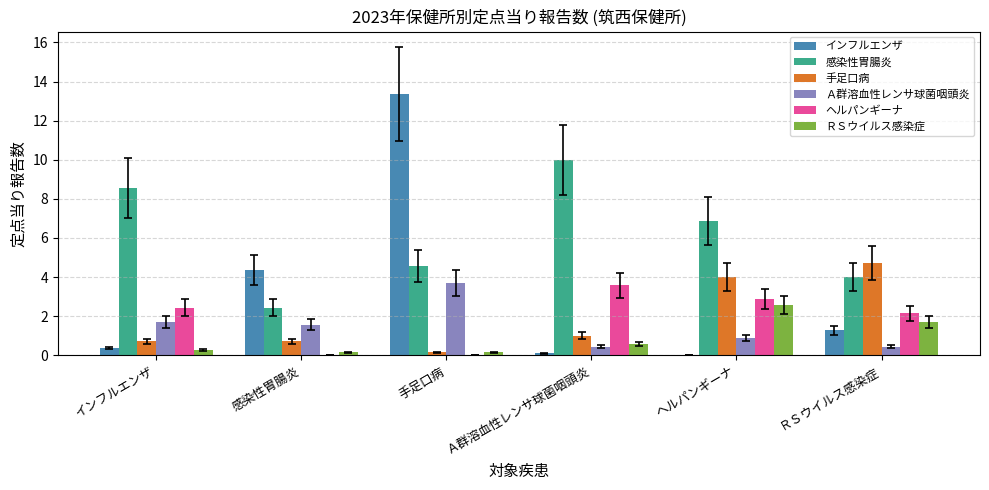

The ヘルパンギーナ series shows 0.0 at 感染性胃腸炎. True or false?

True